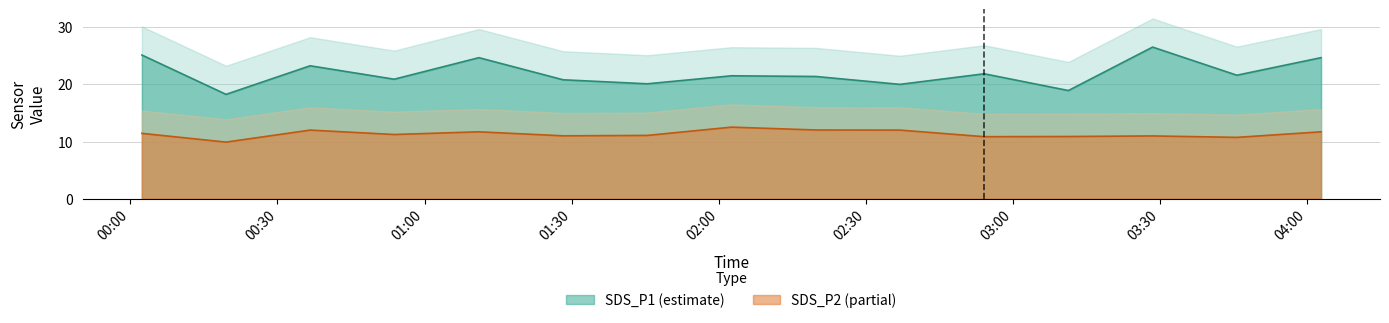

How many lines are shown in the chart?

2